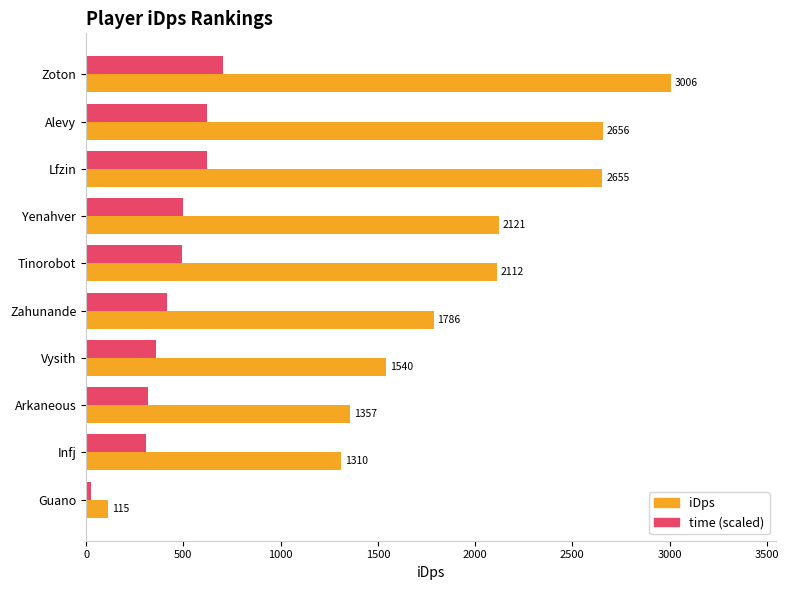

What is the difference between the iDps values at Guano and Yenahver?

2006.0